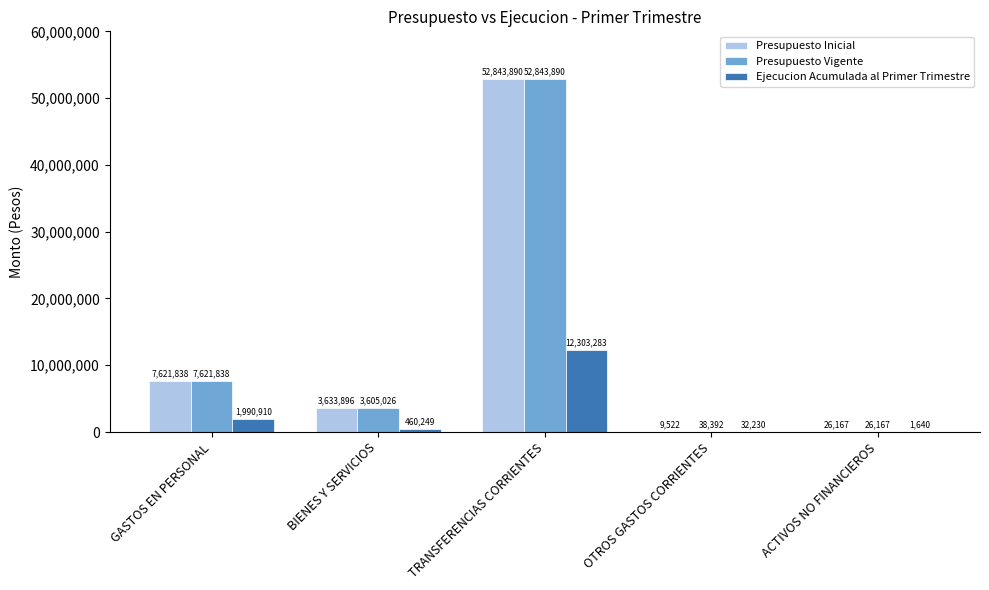

Is the value of Presupuesto Vigente at OTROS GASTOS CORRIENTES greater than the value of Ejecucion Acumulada al Primer Trimestre at BIENES Y SERVICIOS?

No